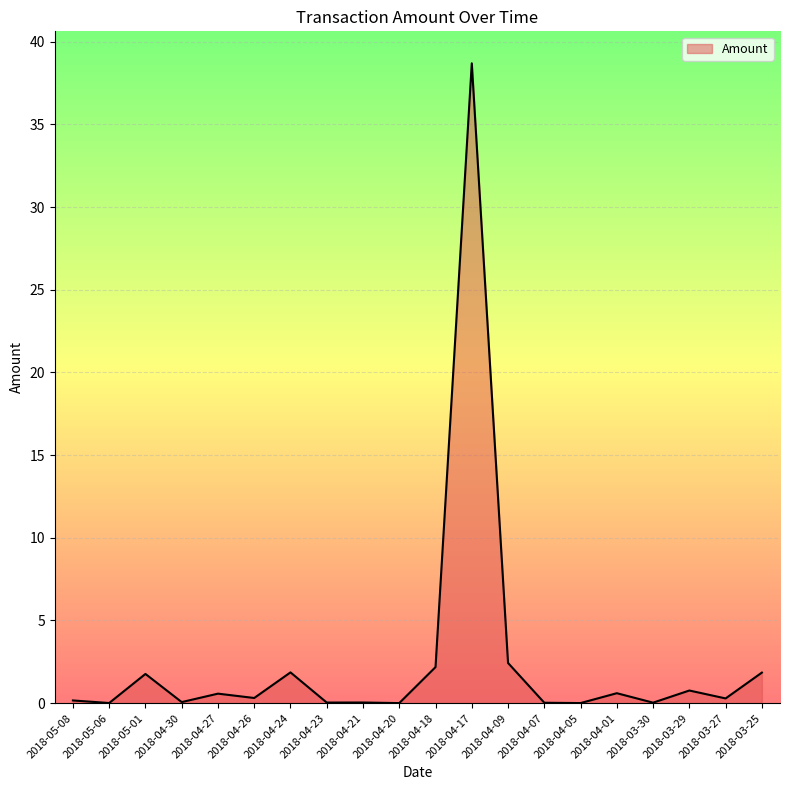

Which category has the highest value across all series?

2018-04-17